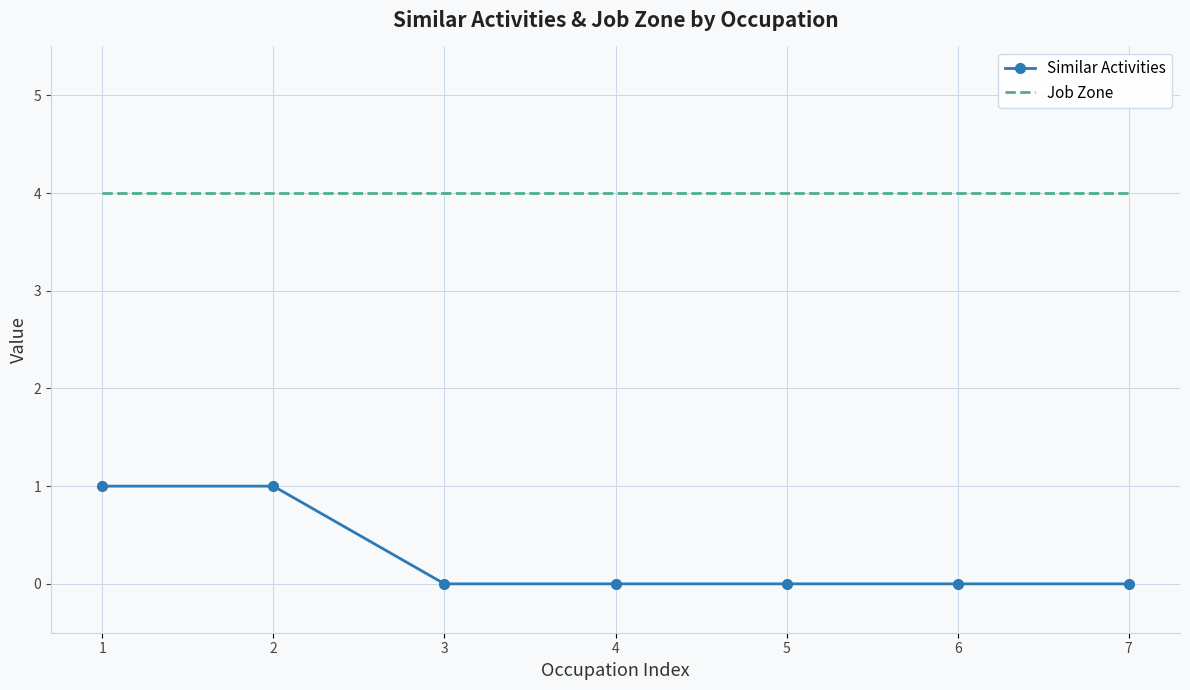

What is the highest value of the Similar Activities series?

1